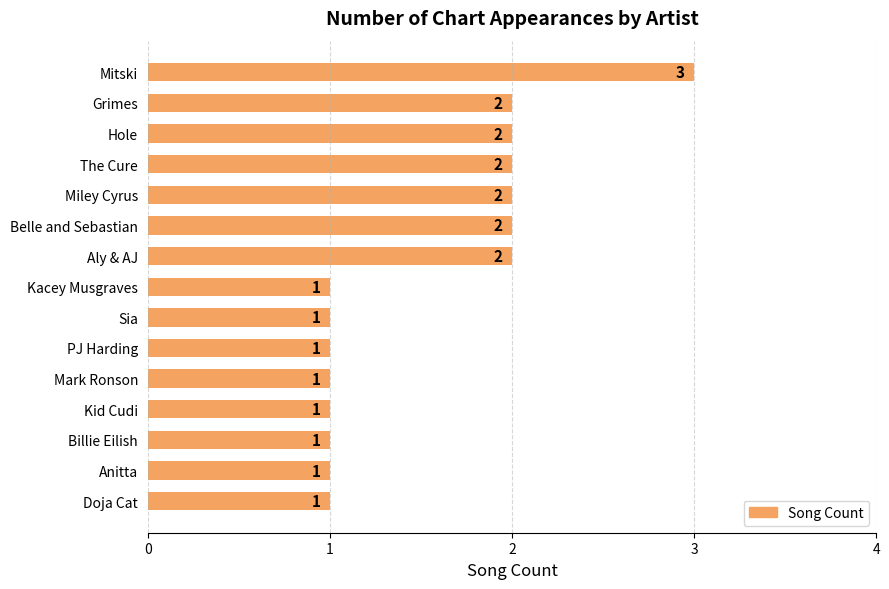

What is the sum of the values at Miley Cyrus and Billie Eilish?

3